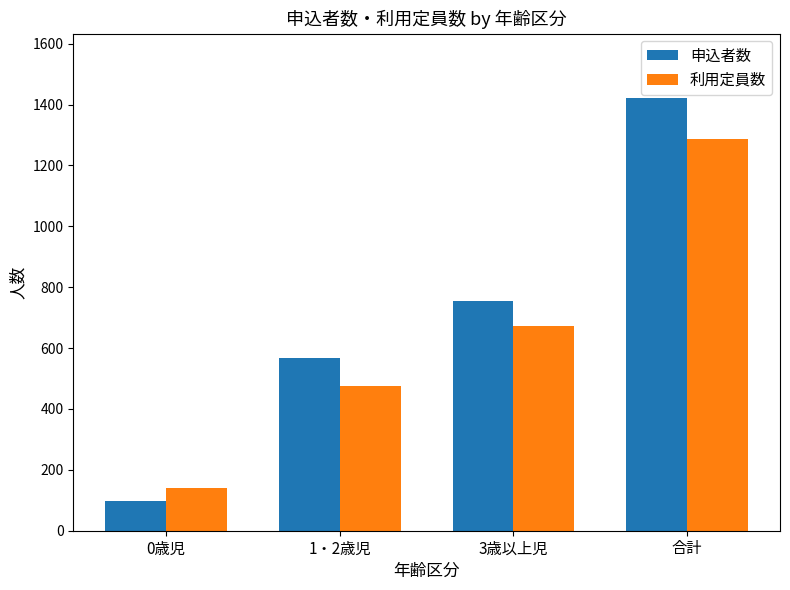

At which label is 利用定員数 closest to 713?

3歳以上児